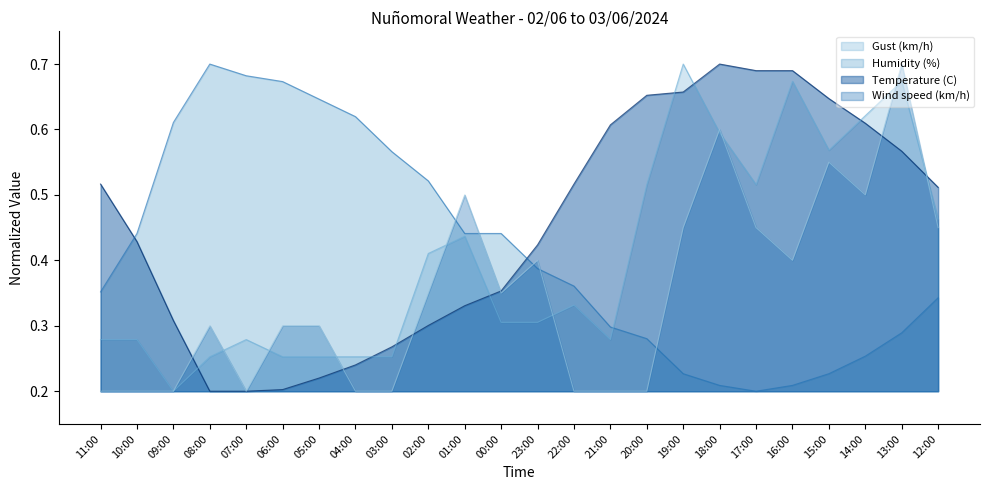

What is the difference between the maximum and second lowest values in the Wind speed (km/h) series?

0.5